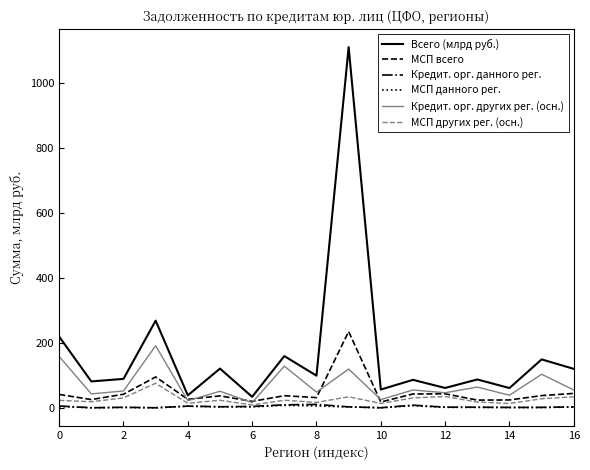

Which series has the largest range (max minus min)?

Всего (млрд руб.)